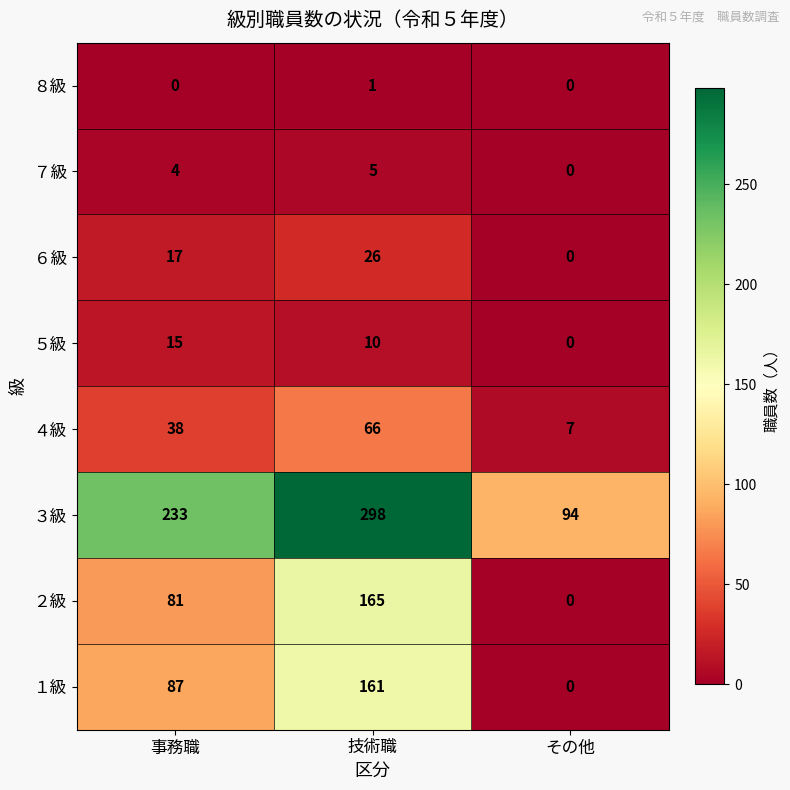

What is the maximum value shown in the chart?

298